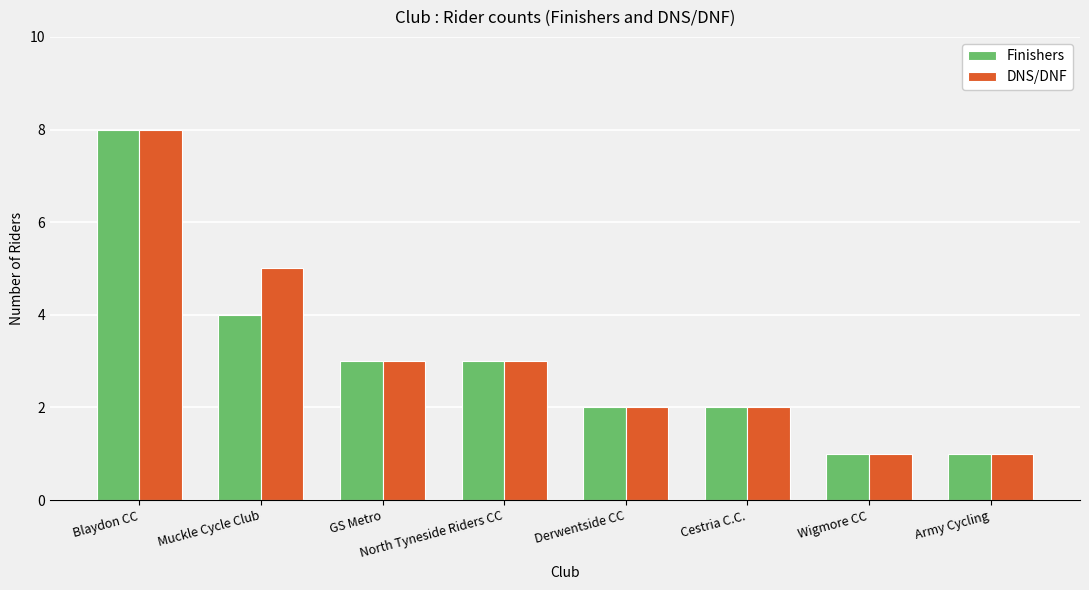

Reading left to right, extract all data points from this chart.

Finishers: Blaydon CC=8	Muckle Cycle Club=4	GS Metro=3	North Tyneside Riders CC=3	Derwentside CC=2	Cestria C.C.=2	Wigmore CC=1	Army Cycling=1
DNS/DNF: Blaydon CC=8	Muckle Cycle Club=5	GS Metro=3	North Tyneside Riders CC=3	Derwentside CC=2	Cestria C.C.=2	Wigmore CC=1	Army Cycling=1